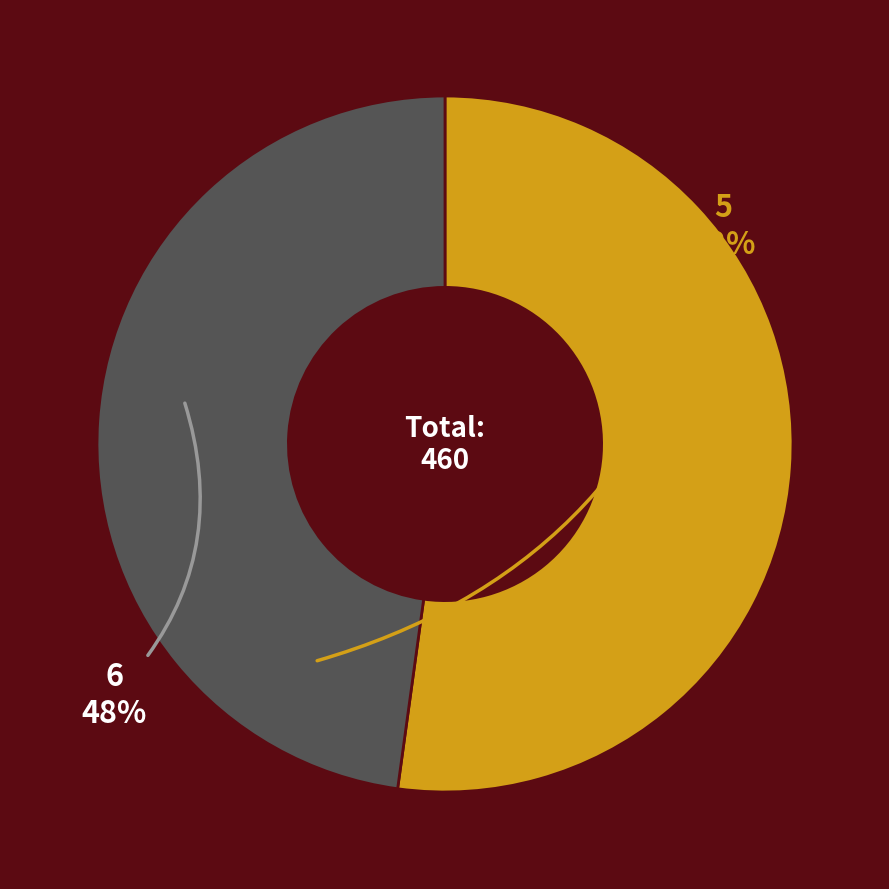

Is there a majority slice in this chart?

Yes